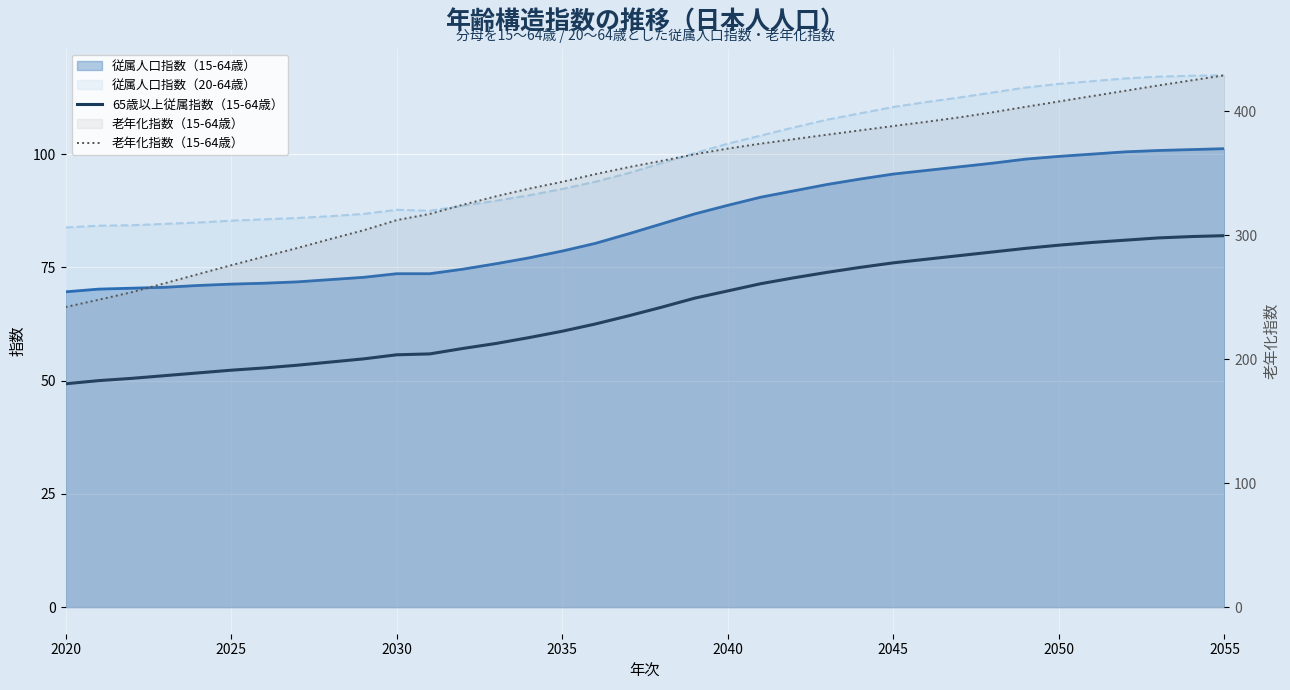

Which series has the widest spread of values?

老年化指数（15-64歳）